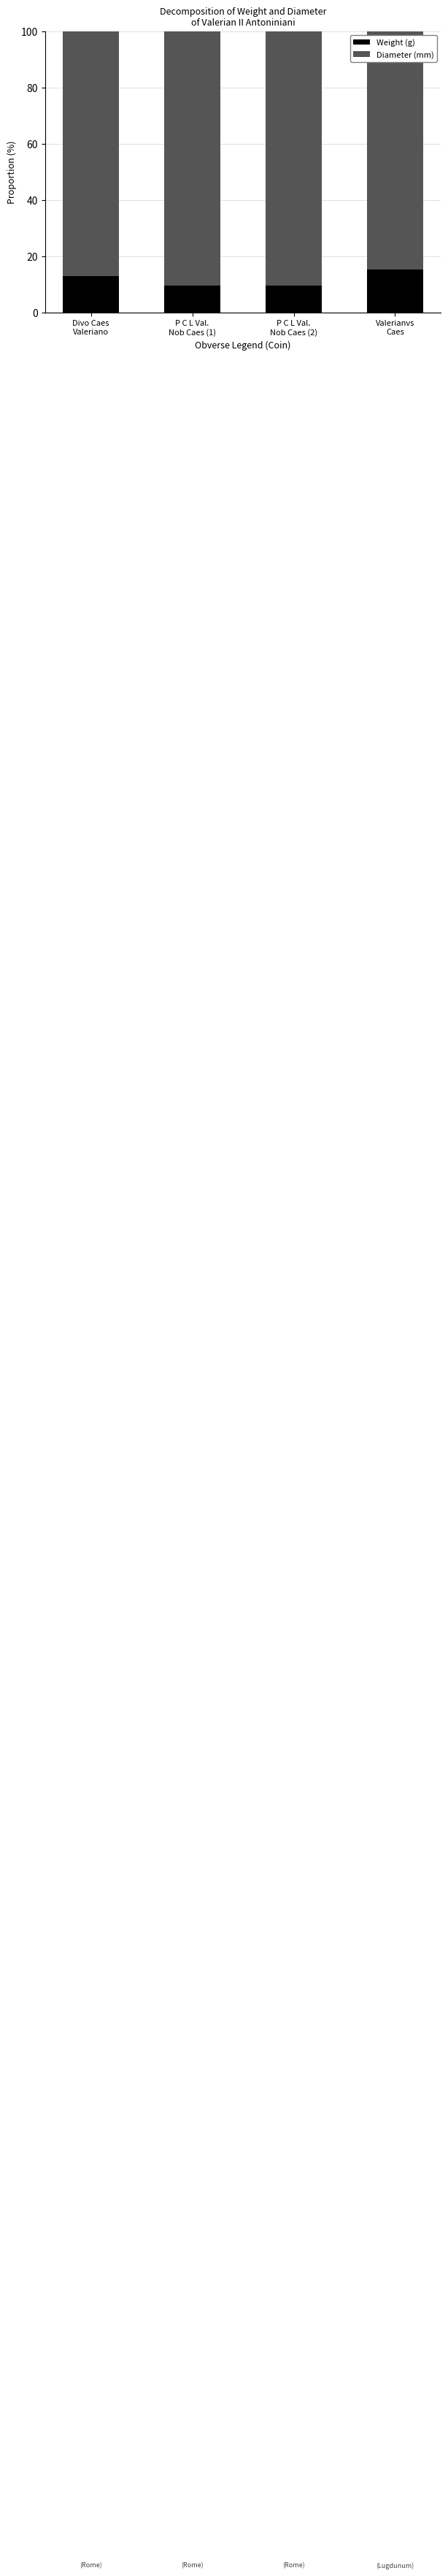

How many series are shown in this chart?

2